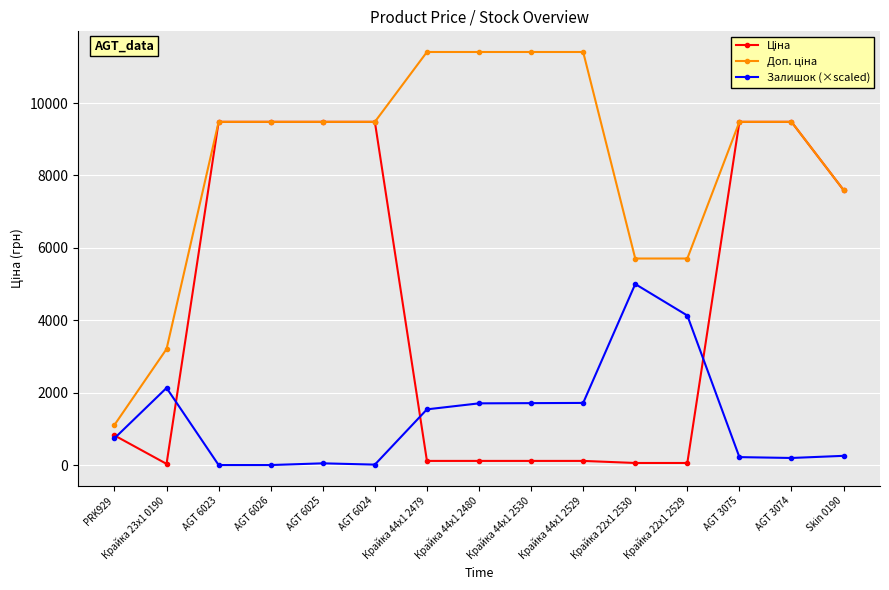

At how many categories does at least one series exceed 6118?

11